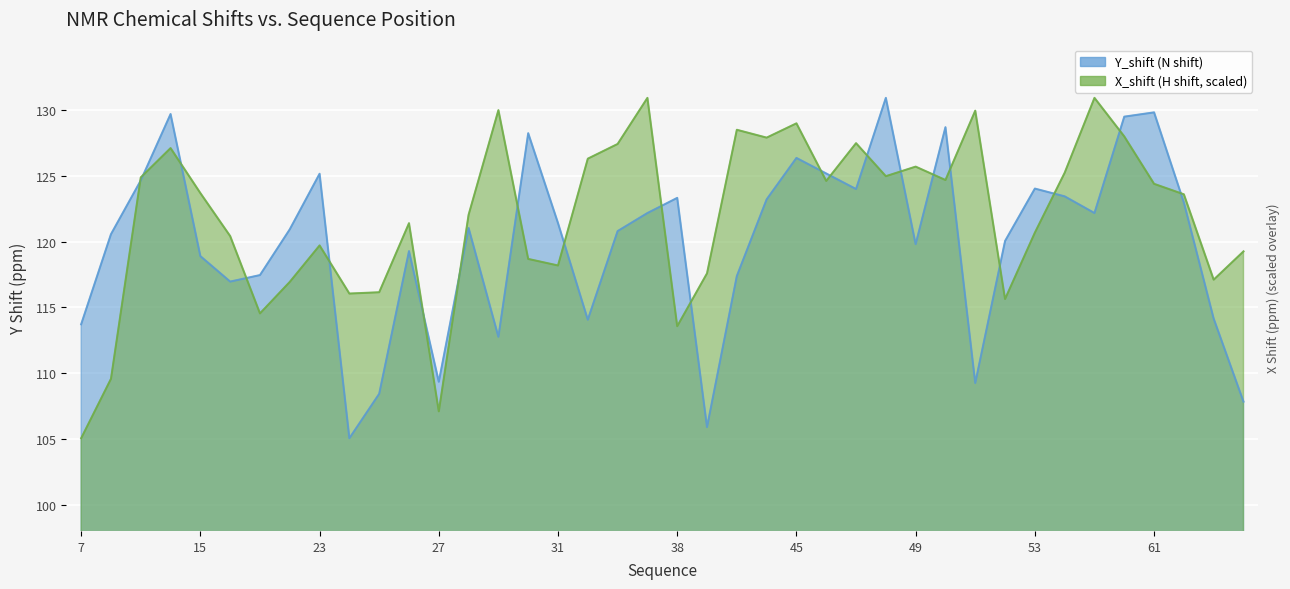

Reading left to right, transcribe all the data shown in this chart.

Y_shift: 113.7	120.6	124.7	129.7	118.9	117.0	117.5	120.9	125.2	105.1	108.4	119.3	109.3	121.0	112.8	128.2	121.4	114.1	120.8	122.2	123.3	105.9	117.4	123.2	126.4	125.2	124.0	130.9	119.8	128.7	109.3	120.1	124.0	123.4	122.2	129.5	129.8	123.0	114.1	107.8
X_shift: 105.1	109.6	124.9	127.1	123.7	120.4	114.5	116.9	119.7	116.1	116.2	121.4	107.1	122.0	130.0	118.7	118.2	126.3	127.4	130.9	113.6	117.6	128.5	127.9	129.0	124.6	127.5	125.0	125.7	124.7	130.0	115.6	120.7	125.2	130.9	128.0	124.4	123.6	117.1	119.3